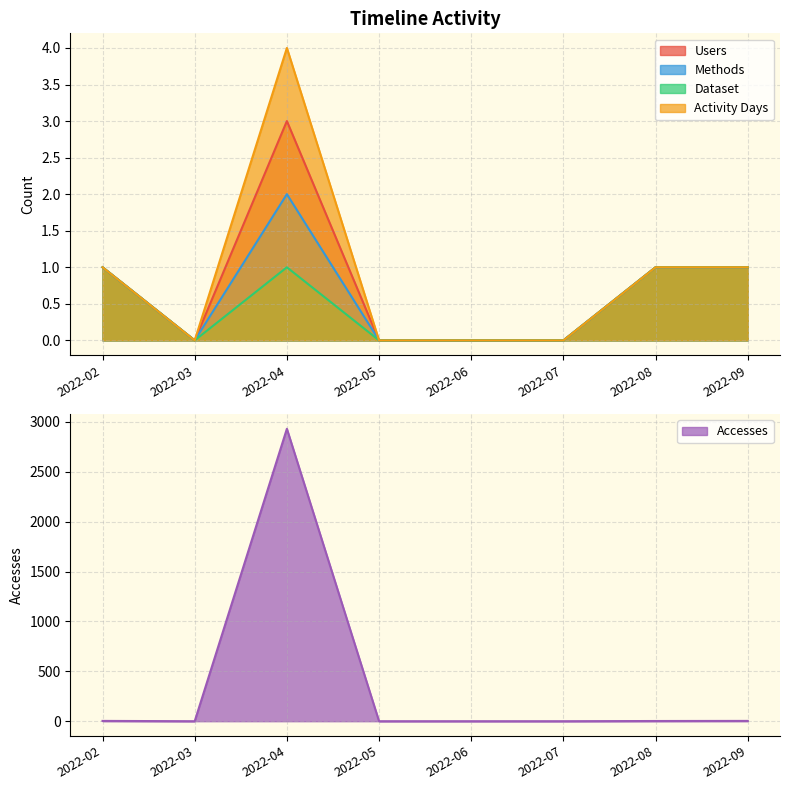

Which series changed the most between 2022-04 and 2022-06?

Accesses